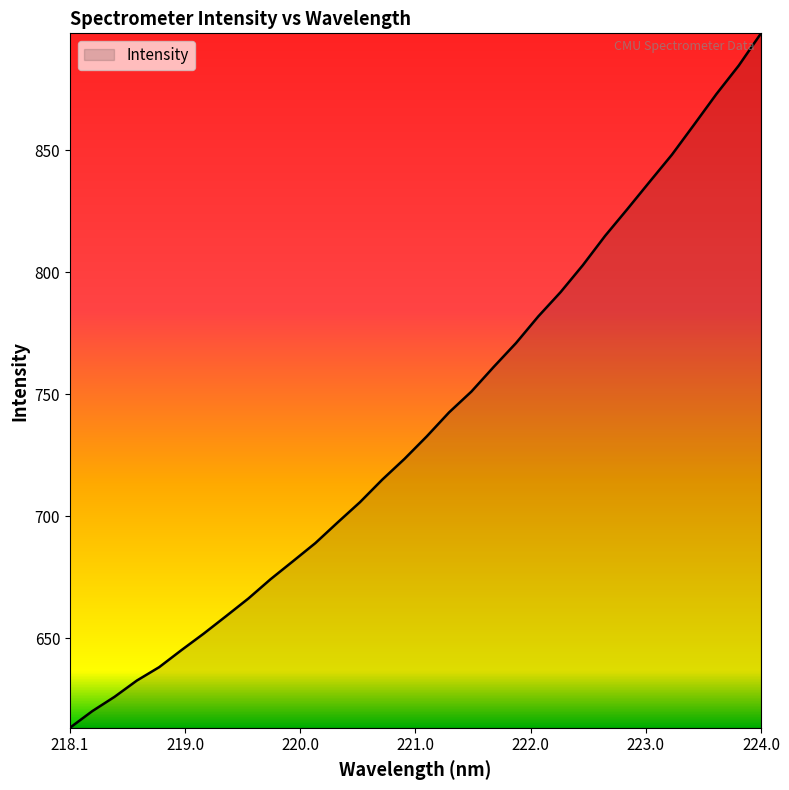

What is the maximum value shown in the chart?

897.9